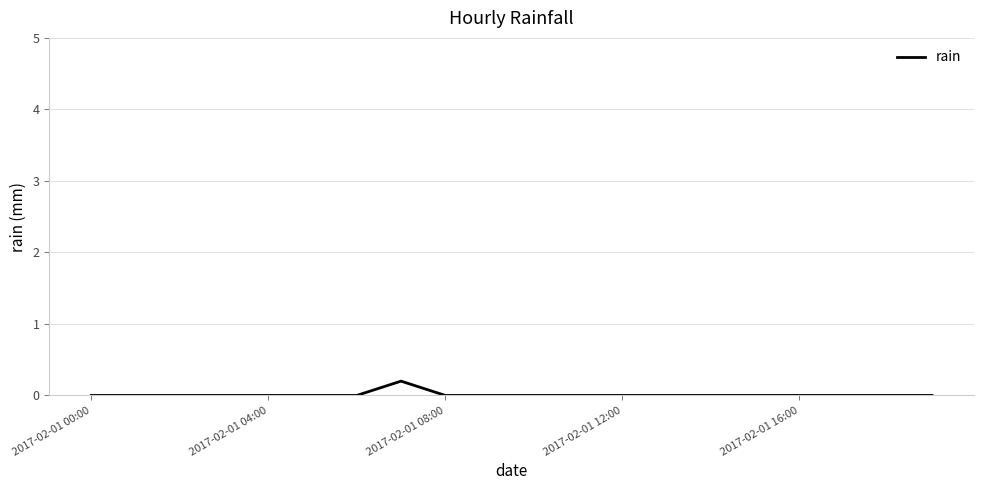

What is the sum of all values?

0.2